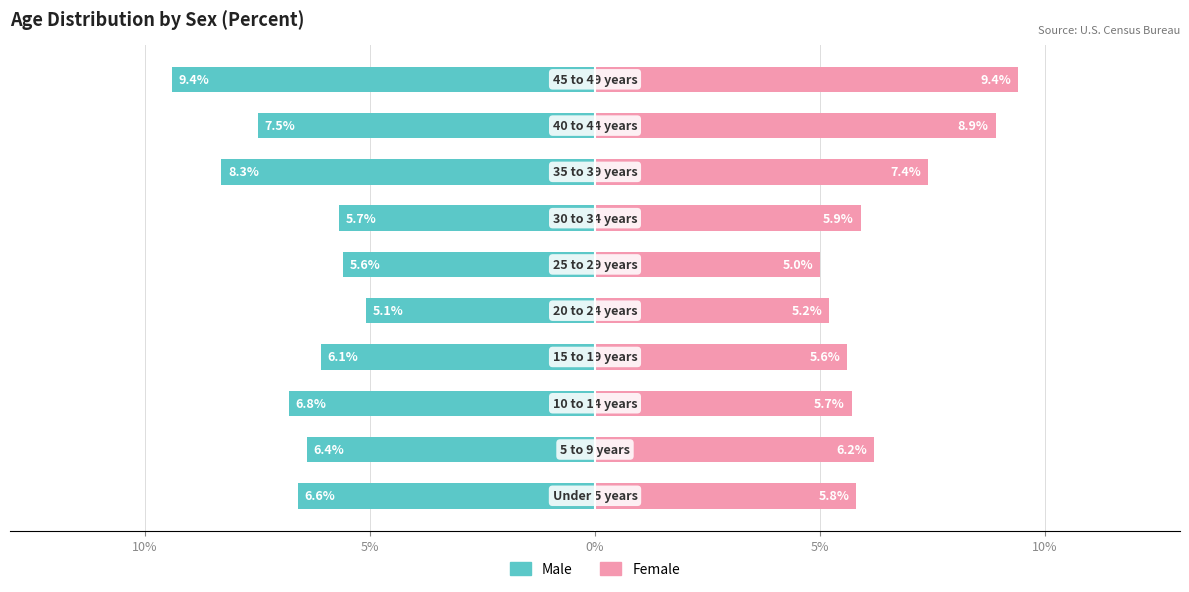

What is the maximum value for Female?

9.4